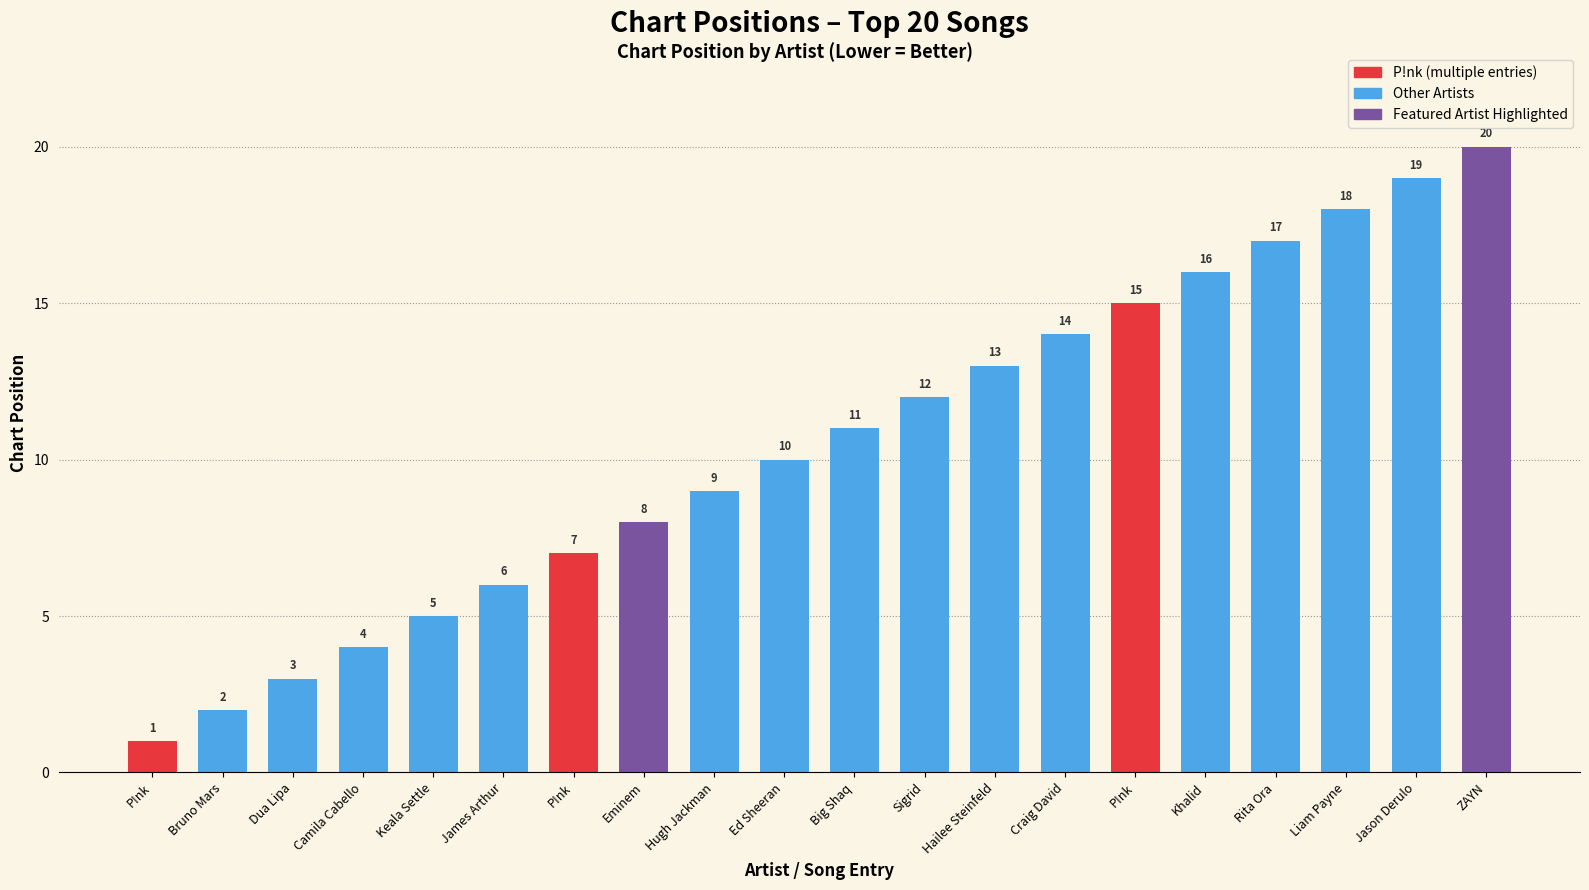

Does the chart contain stacked bars?

No